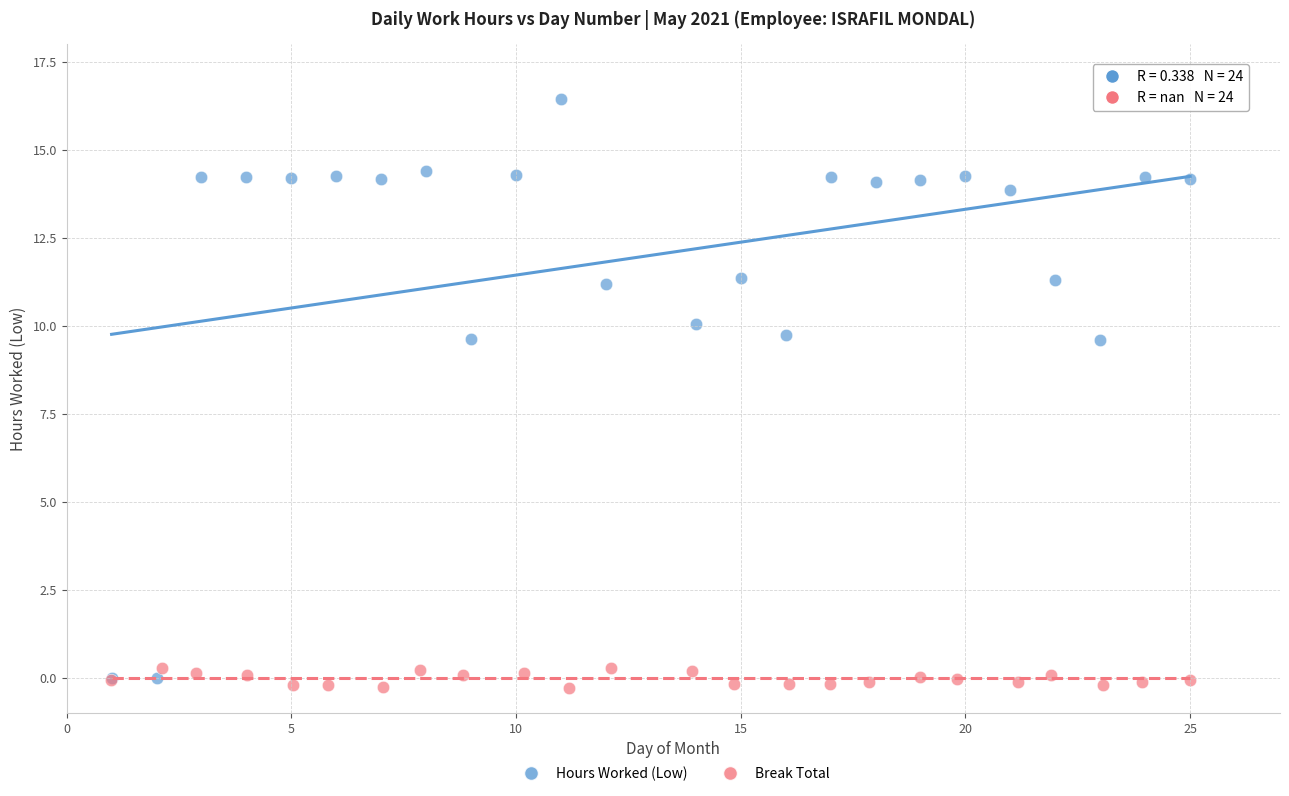

Which series has the largest Y range (max minus min)?

Hours Worked (Low)